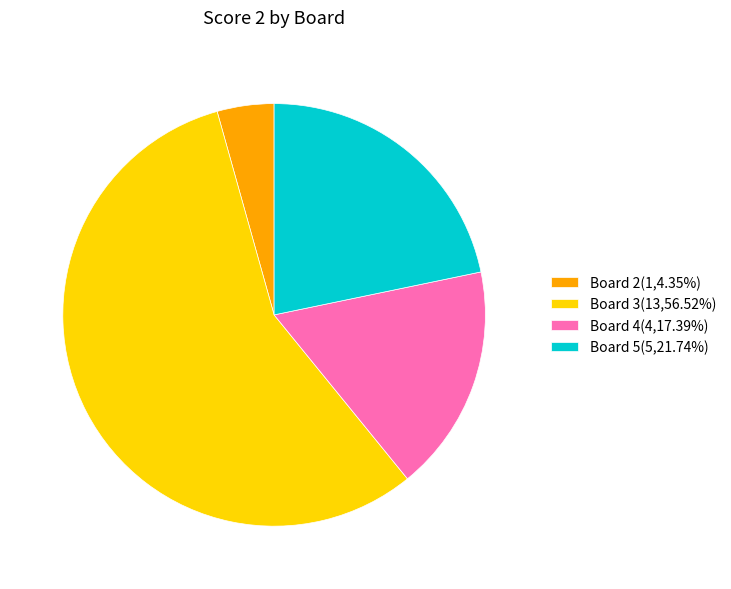

Is there any slice that represents more than half of the pie?

Yes